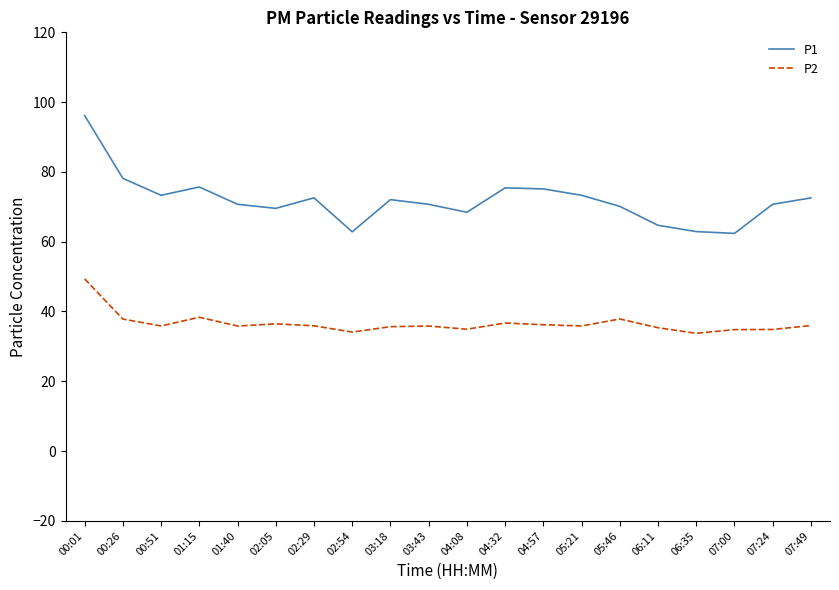

Is it true that P1 equals 93.0 at 05:46?

False